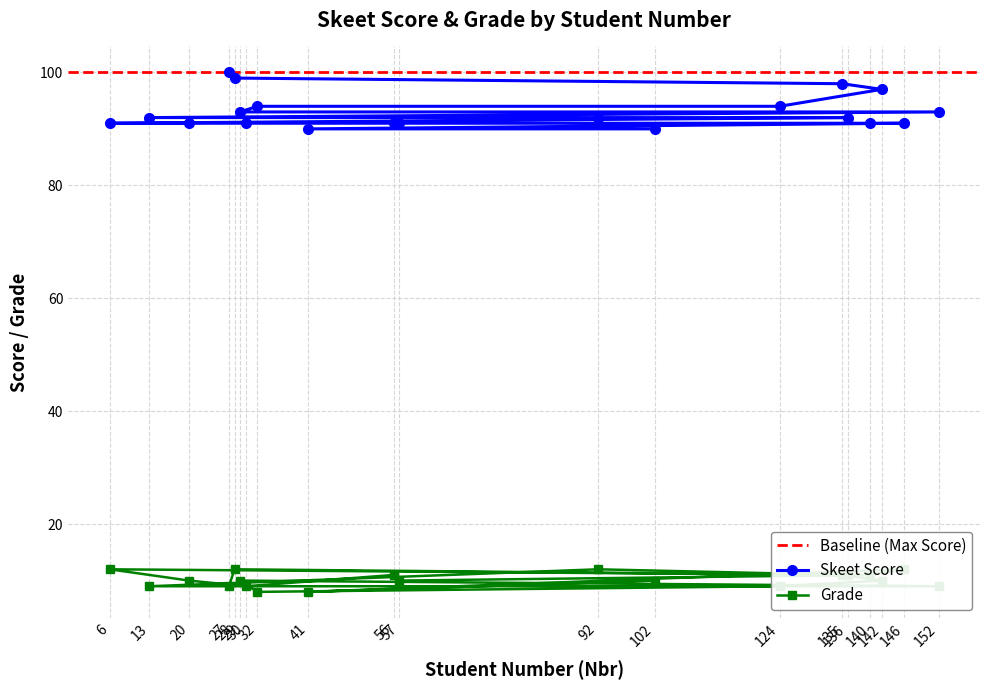

Does the chart display data point markers on the line(s)?

Yes